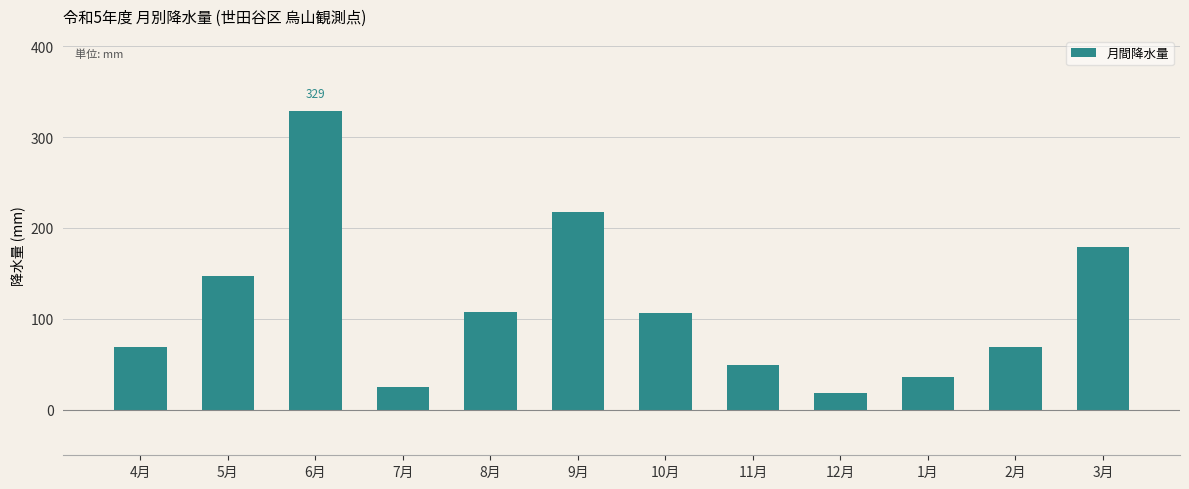

What is the change in value from 12月 to 1月?

+17